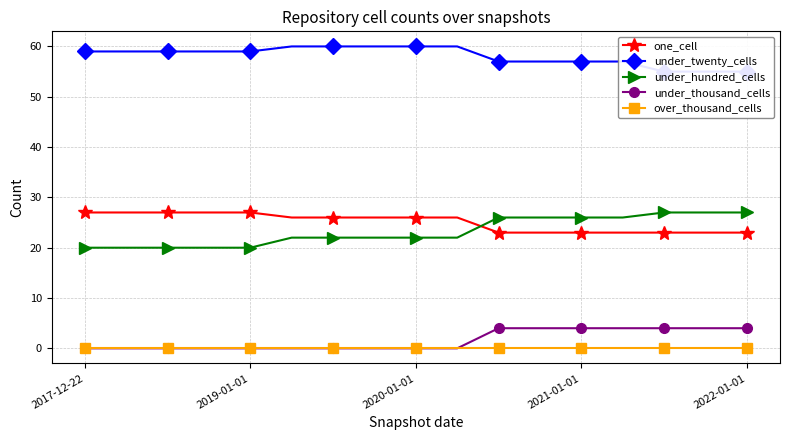

True or false: under_twenty_cells and one_cell intersect in this chart.

False